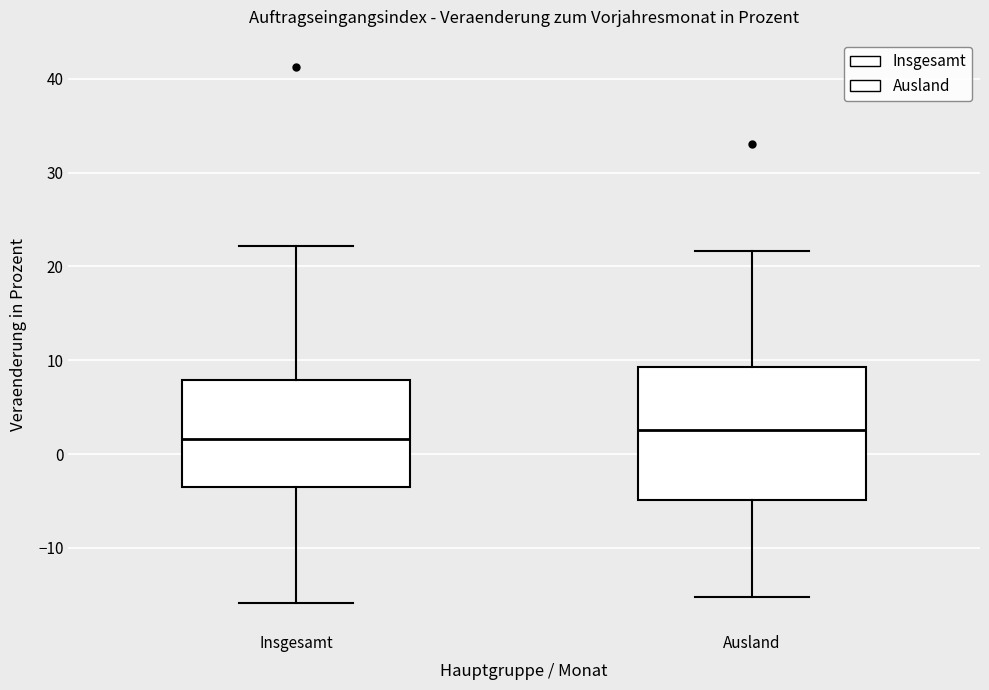

Where is the lower edge of the box for Insgesamt on the y-axis? The values are not printed on the chart, so give them approximately, as read against the axis.

-3